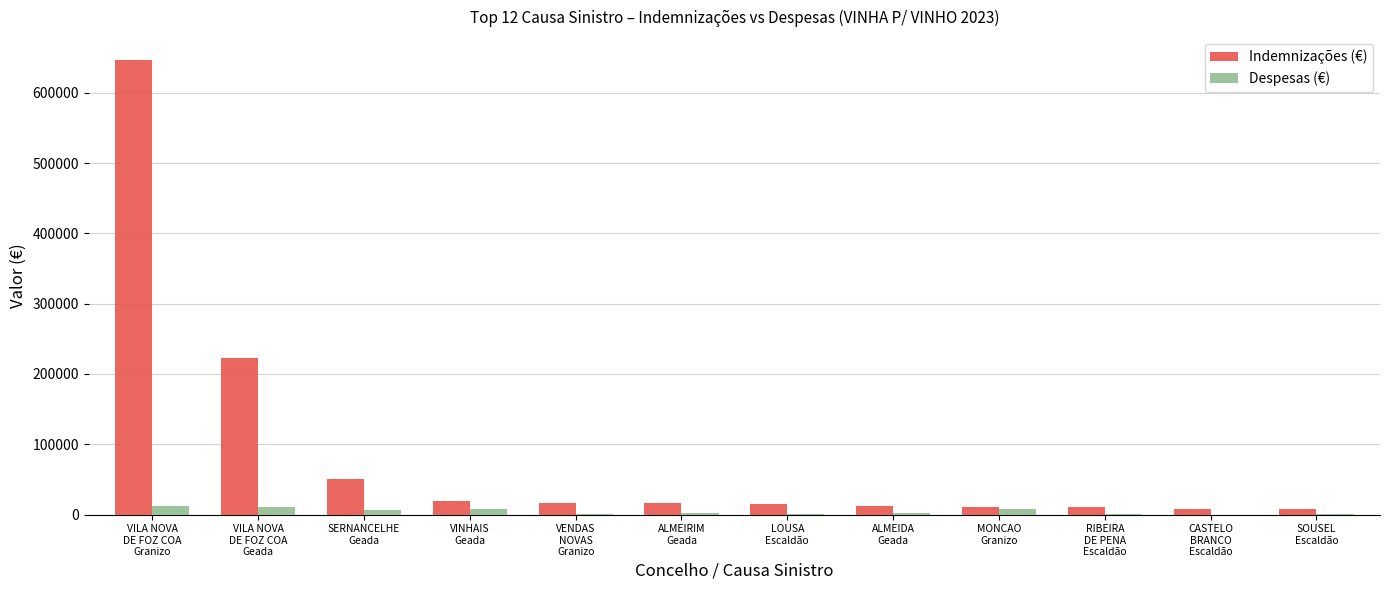

At which label does Despesas (€) first exceed 2761?

VILA NOVA
DE FOZ COA
Granizo